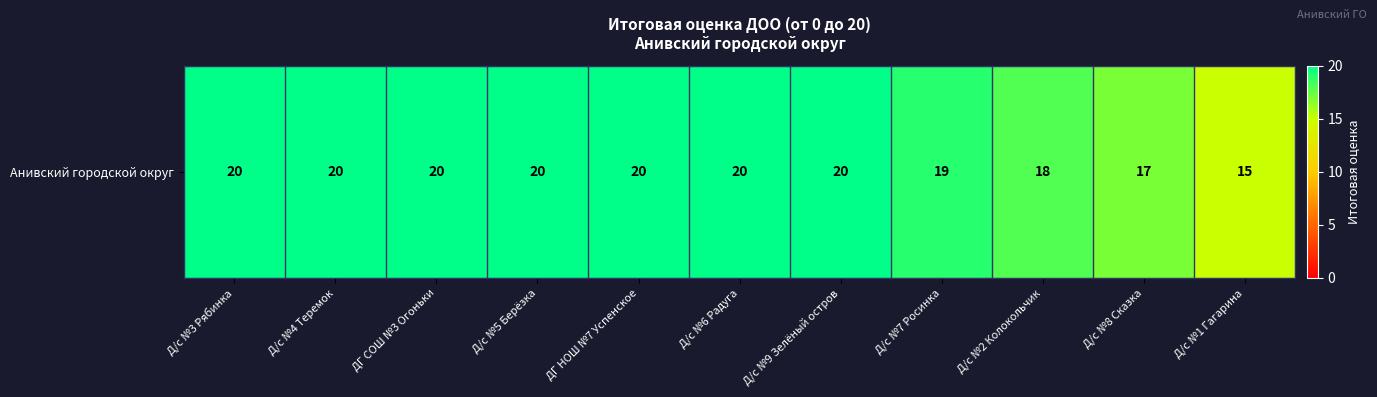

At which label is the value closest to 17?

Д/с №8 Сказка